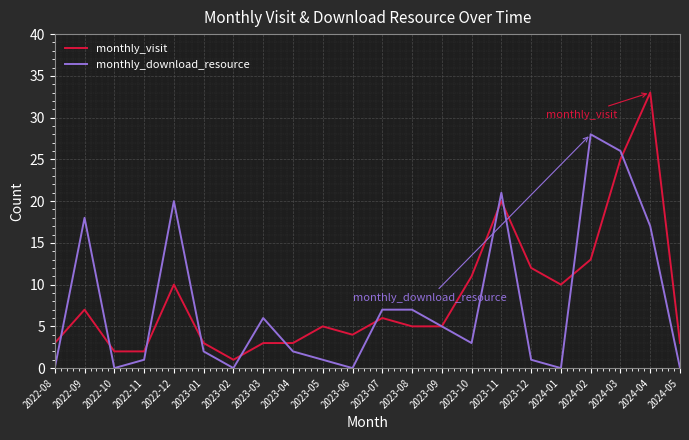

Reading left to right, what are all the values shown in this chart?

monthly_visit: 3	7	2	2	10	3	1	3	3	5	4	6	5	5	11	20	12	10	13	25	33	3
monthly_download_resource: 0	18	0	1	20	2	0	6	2	1	0	7	7	5	3	21	1	0	28	26	17	0